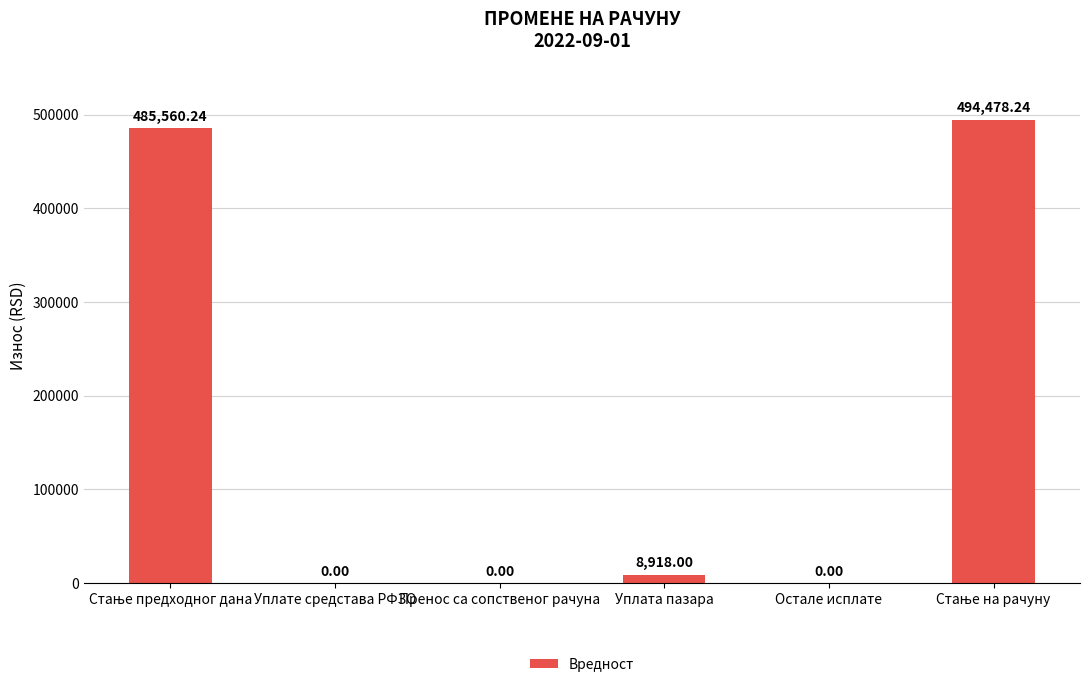

At which label is the value closest to 247239?

Уплата пазара